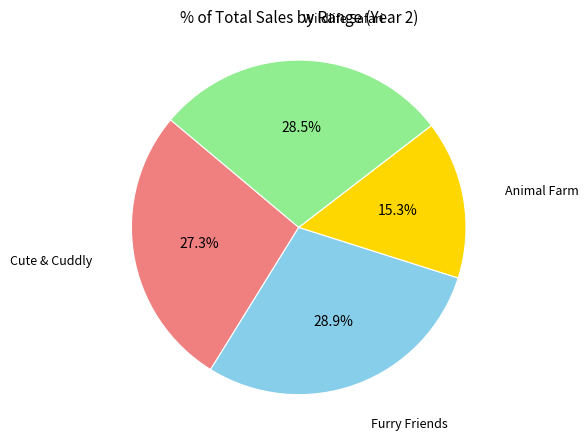

Does any single category account for the majority?

No